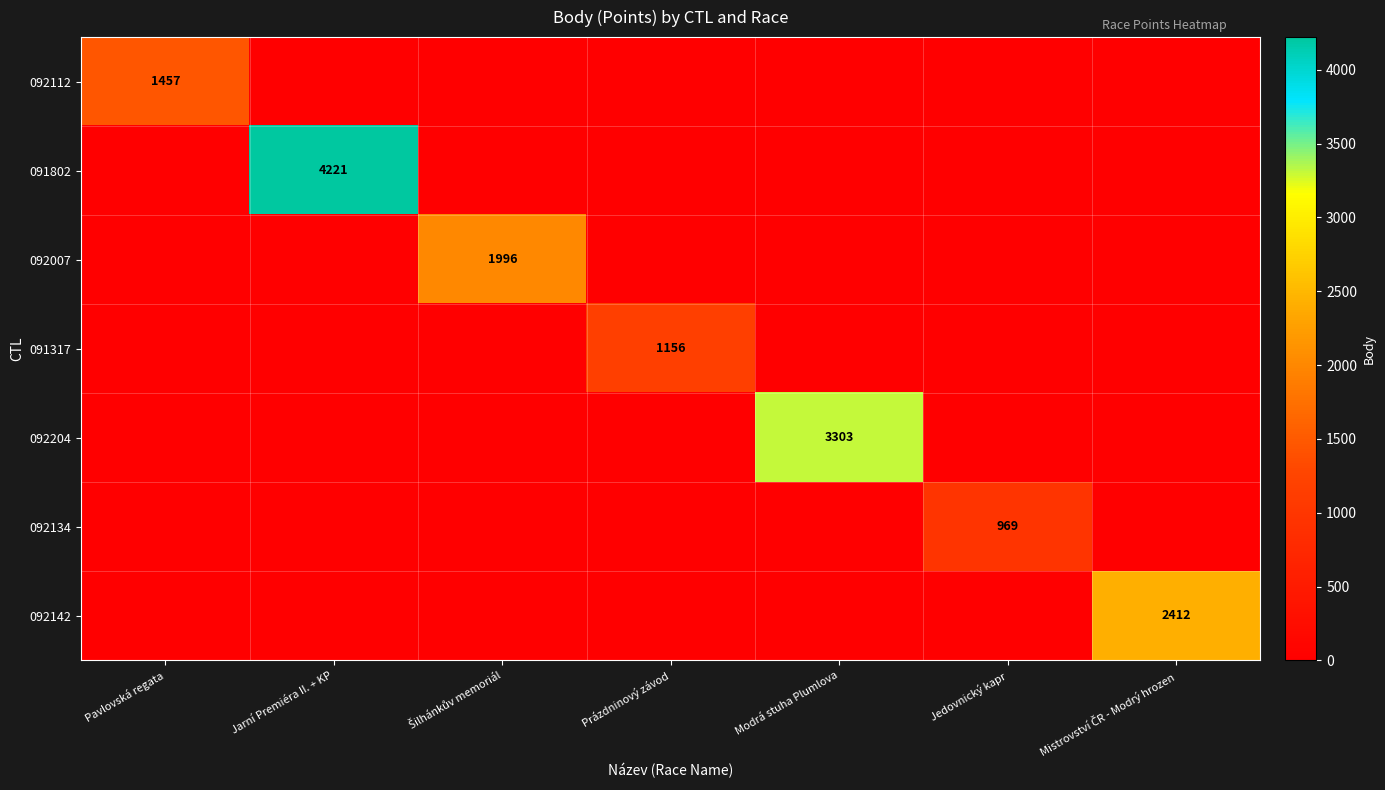

The 091802 series shows 4221 at Jarní Premiéra II. + KP. True or false?

True